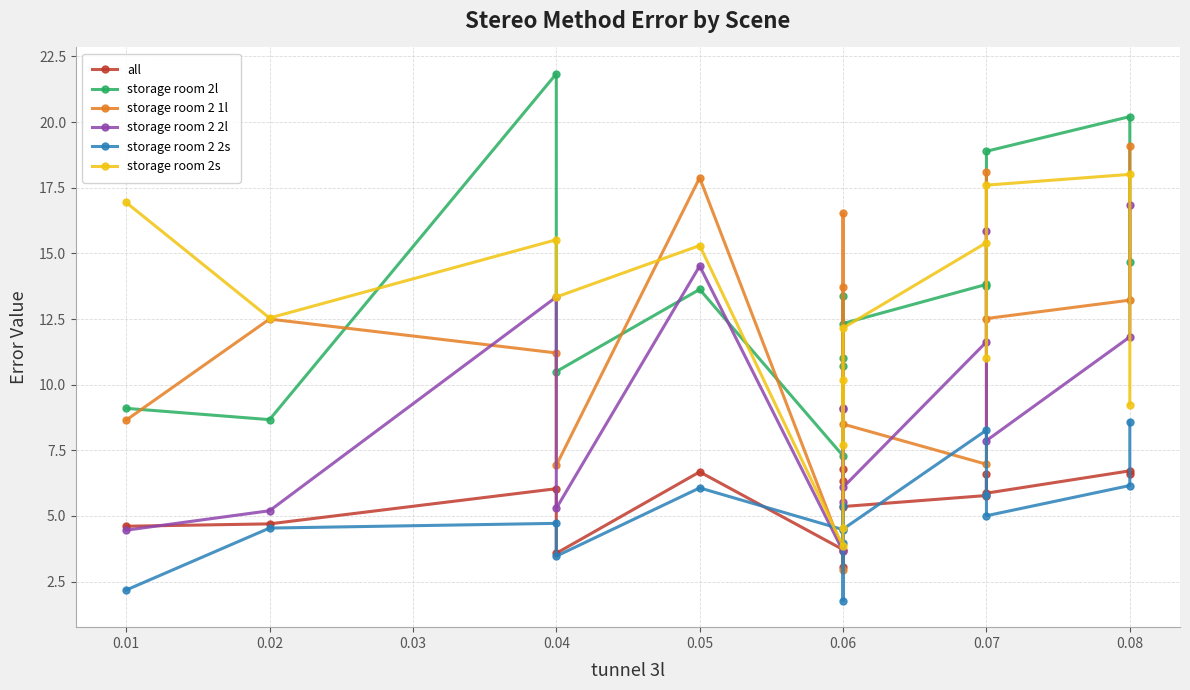

In storage room 2l, how many points are lower than both neighbors (excluding endpoints)?

5